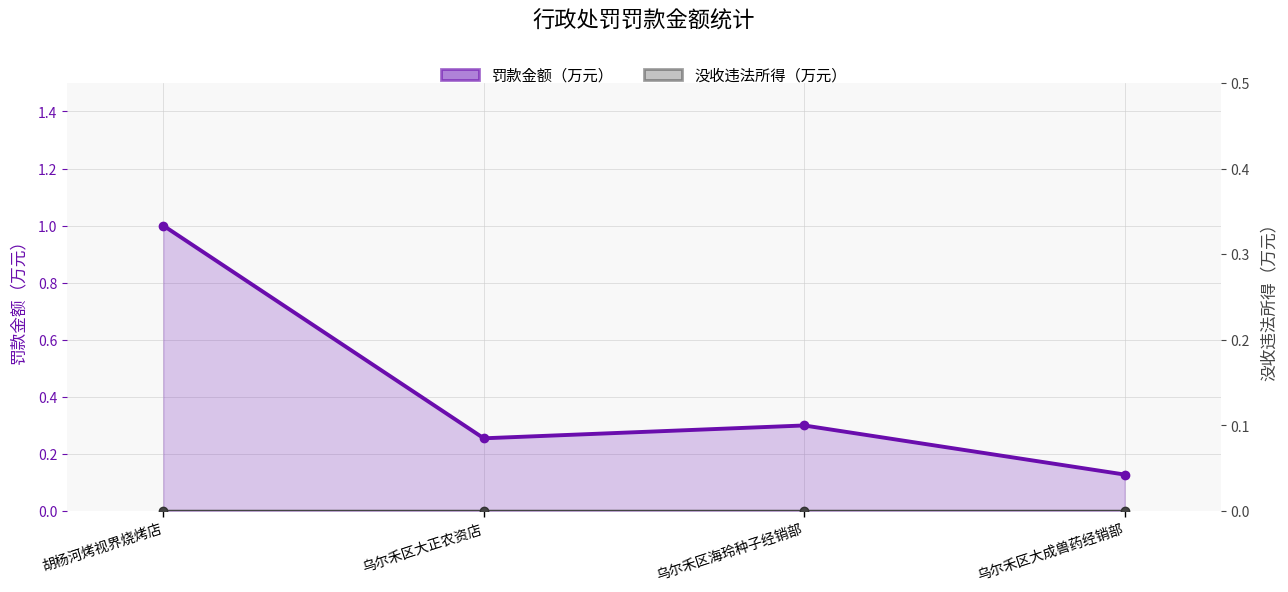

Is it true that 没收违法所得（万元） equals 0.0 at 乌尔禾区大正农资店?

True